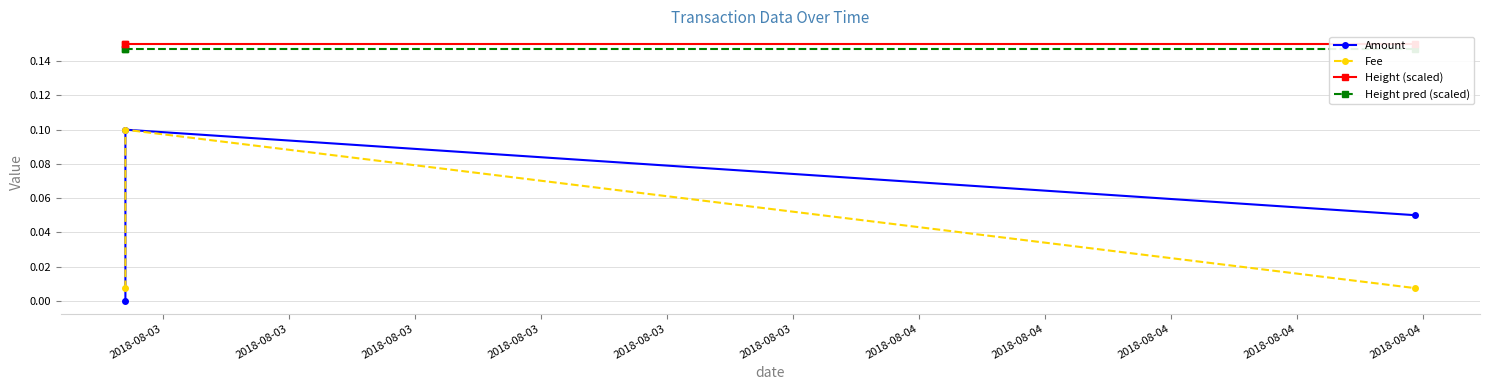

Is it true that Fee equals 0.0 at 2018-08-03?

False